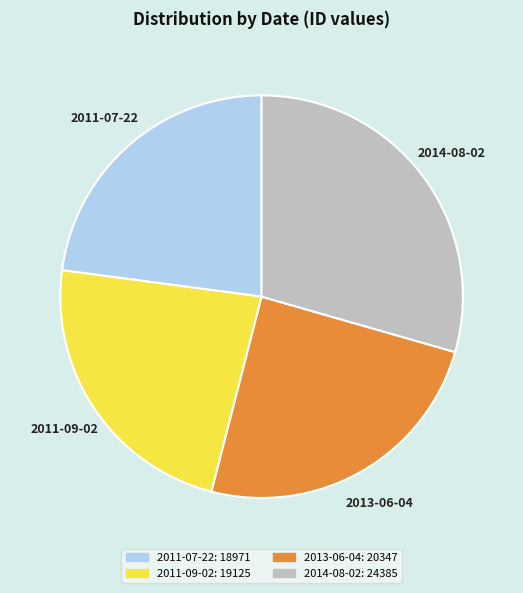

What is the largest slice in the pie chart?

2014-08-02